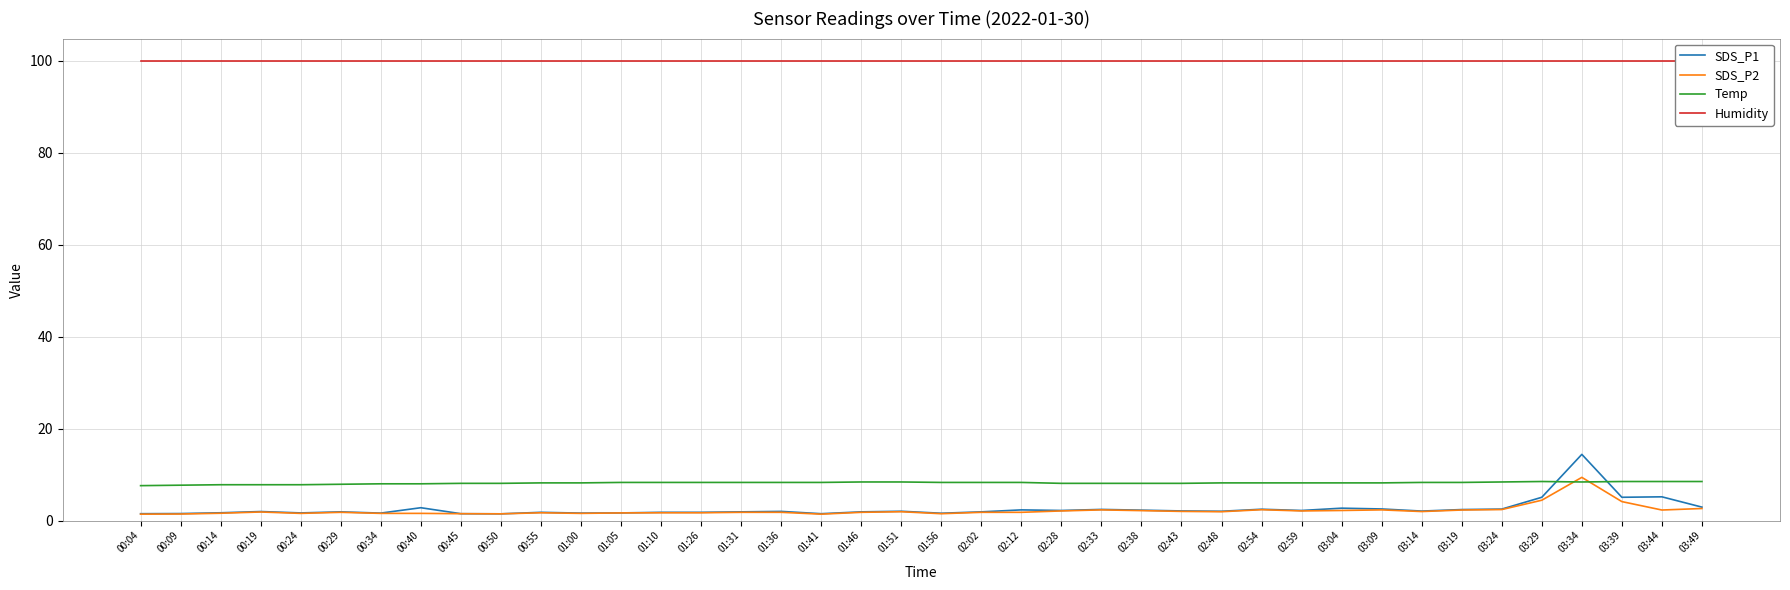

Where is the first local maximum for SDS_P2?

00:19